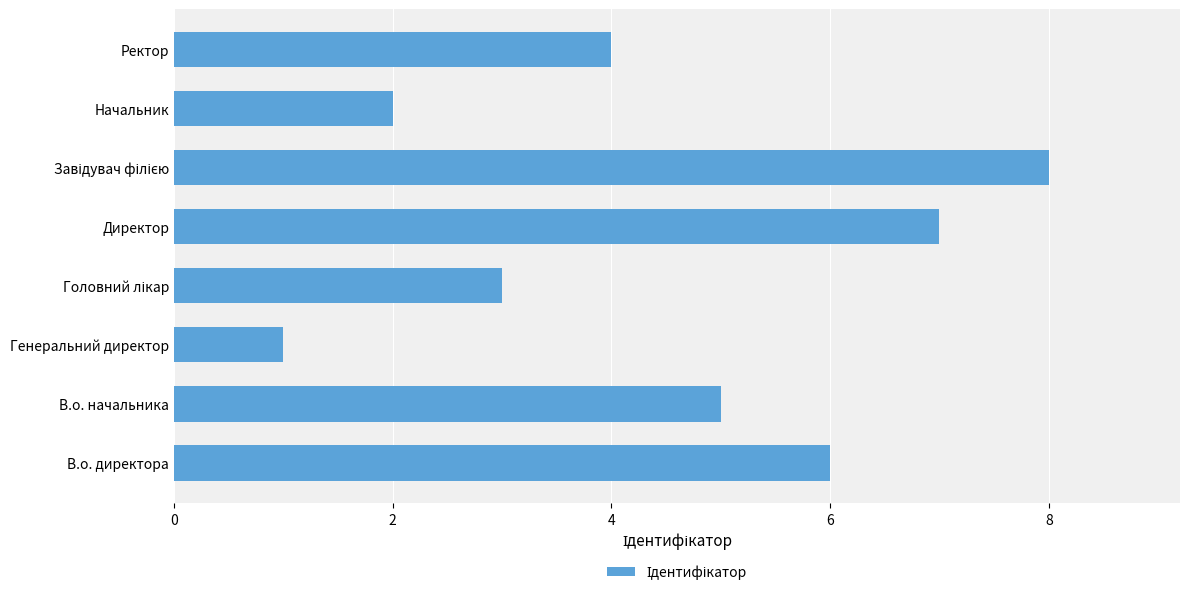

What is the difference between the second highest and second lowest values?

5